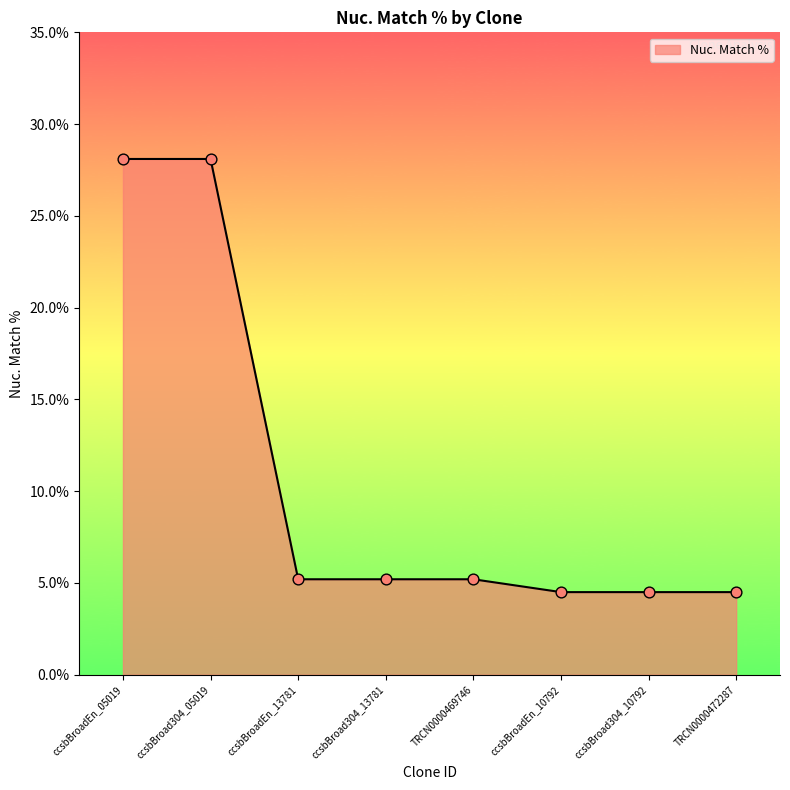

What is the change in value from ccsbBroad304_05019 to ccsbBroadEn_13781?

-22.9